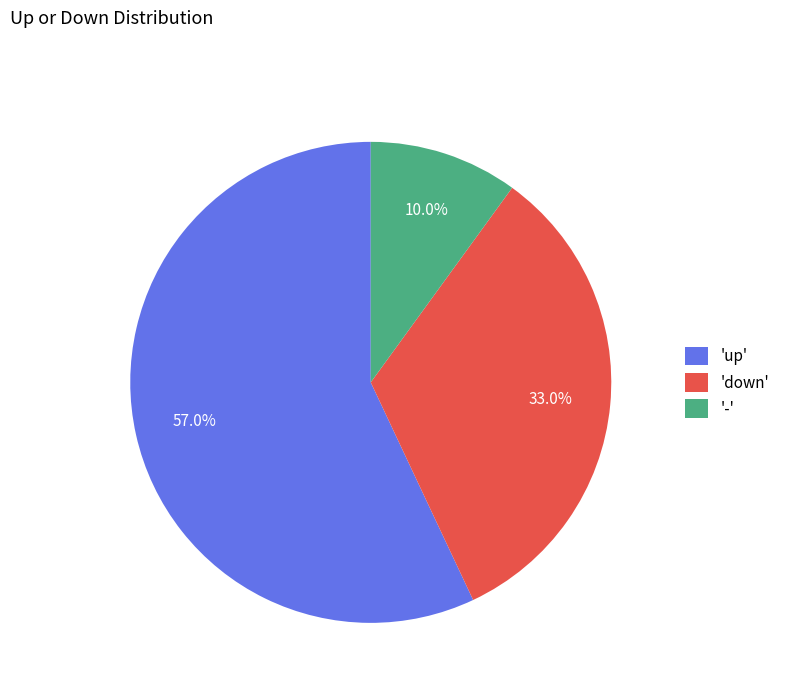

How many slices are in this pie chart?

3